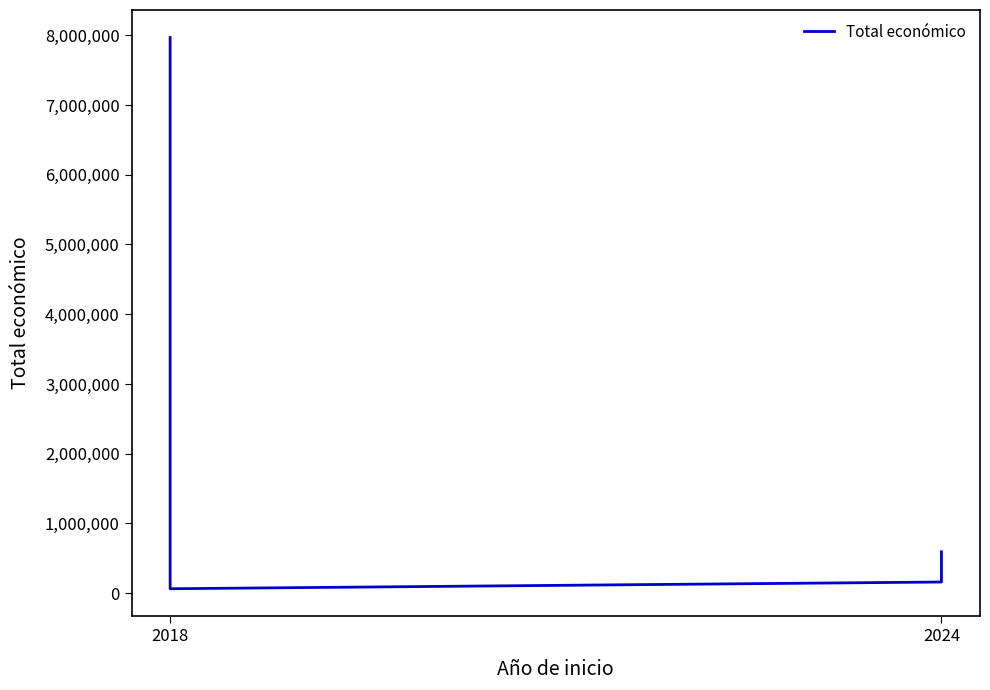

Where does the data first go above 593715?

2018